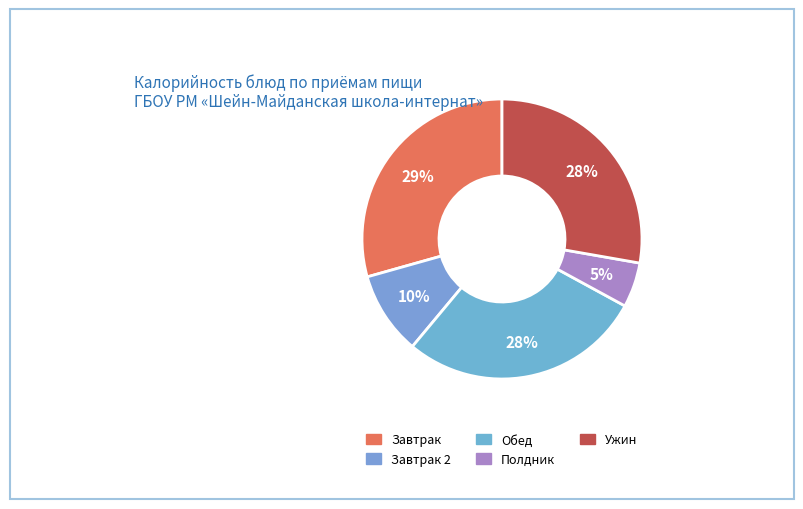

How many slices are in this pie chart?

5